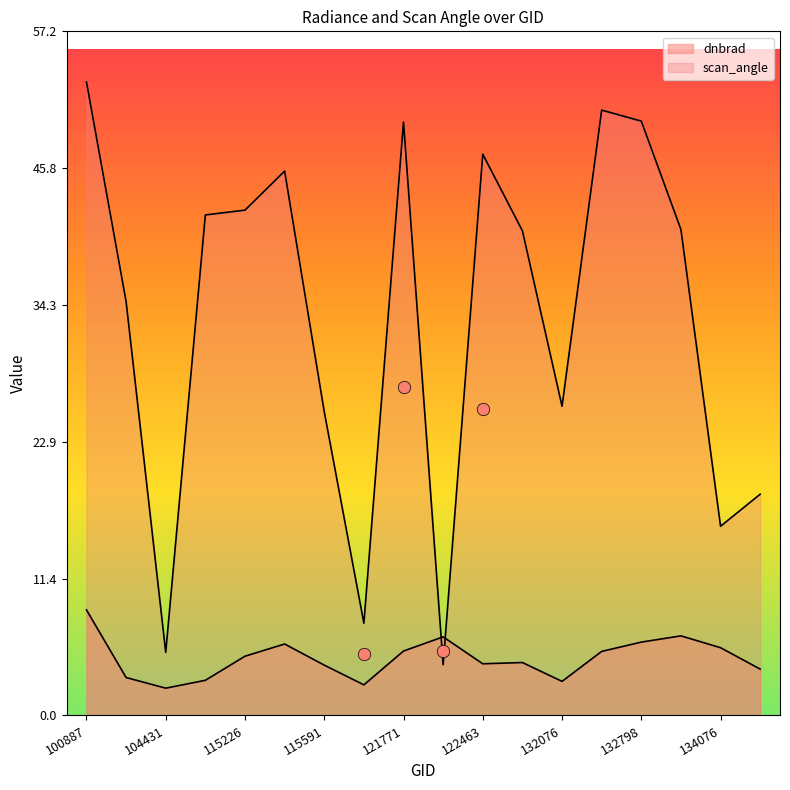

Which series has the largest total across all categories?

scan_angle